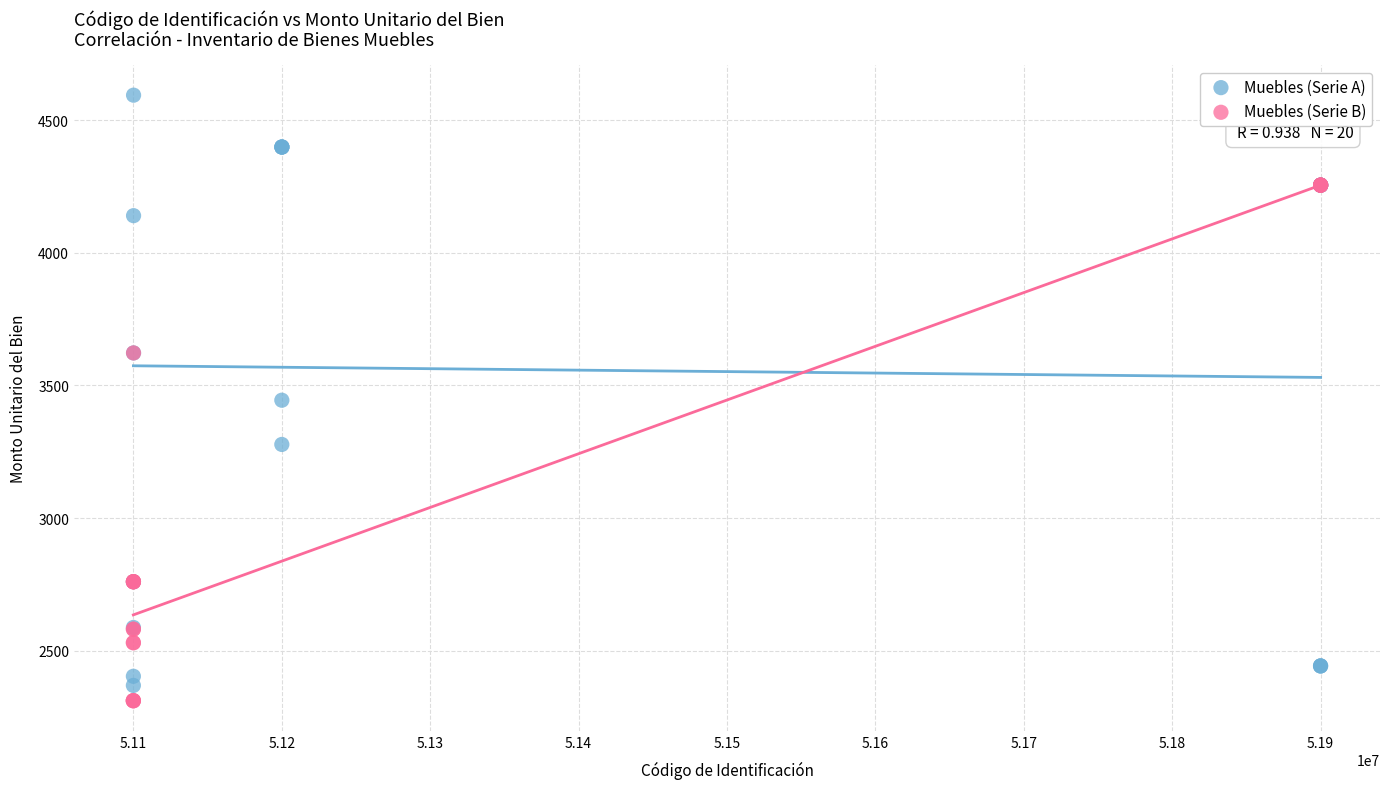

Which series has the largest Y range (max minus min)?

Muebles (Serie A)